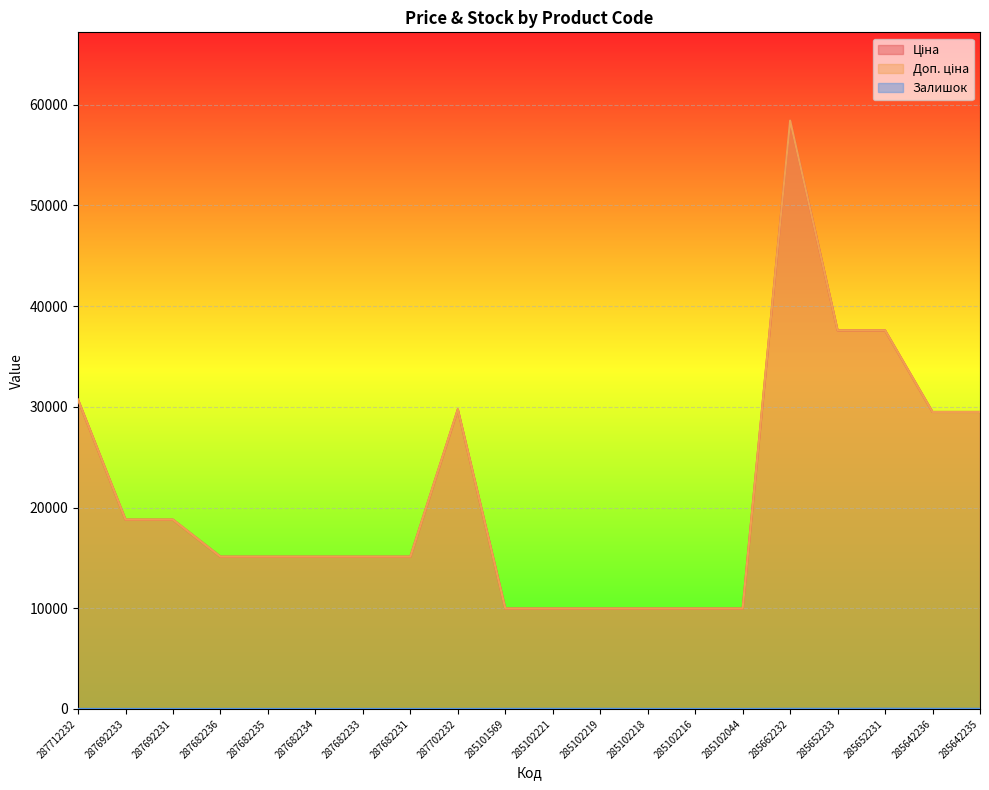

True or false: Ціна and Доп. ціна intersect in this chart.

False